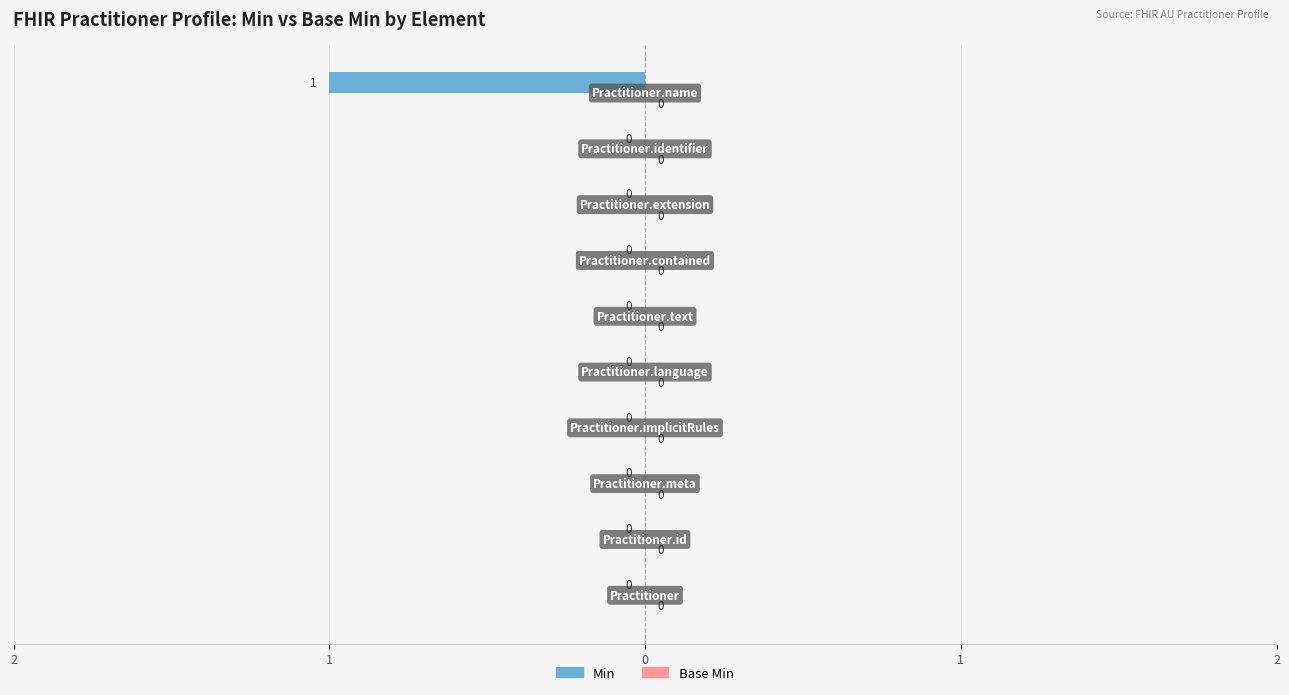

Are the bars horizontal?

Yes